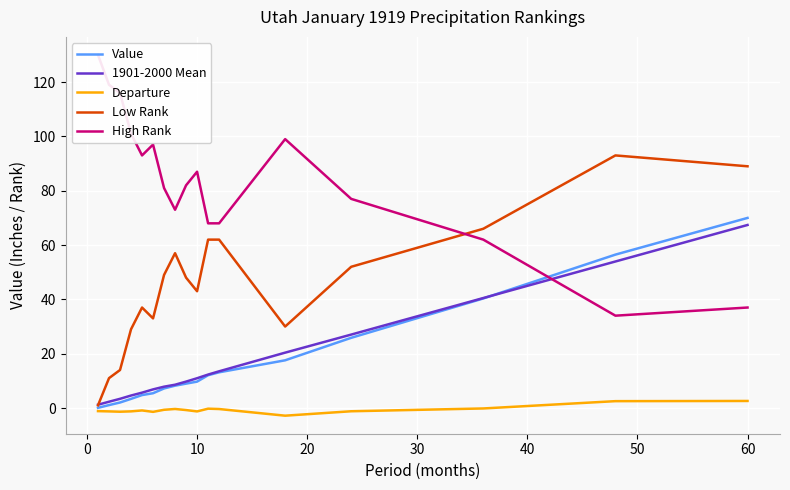

How many interior local valleys does the High Rank series have?

3